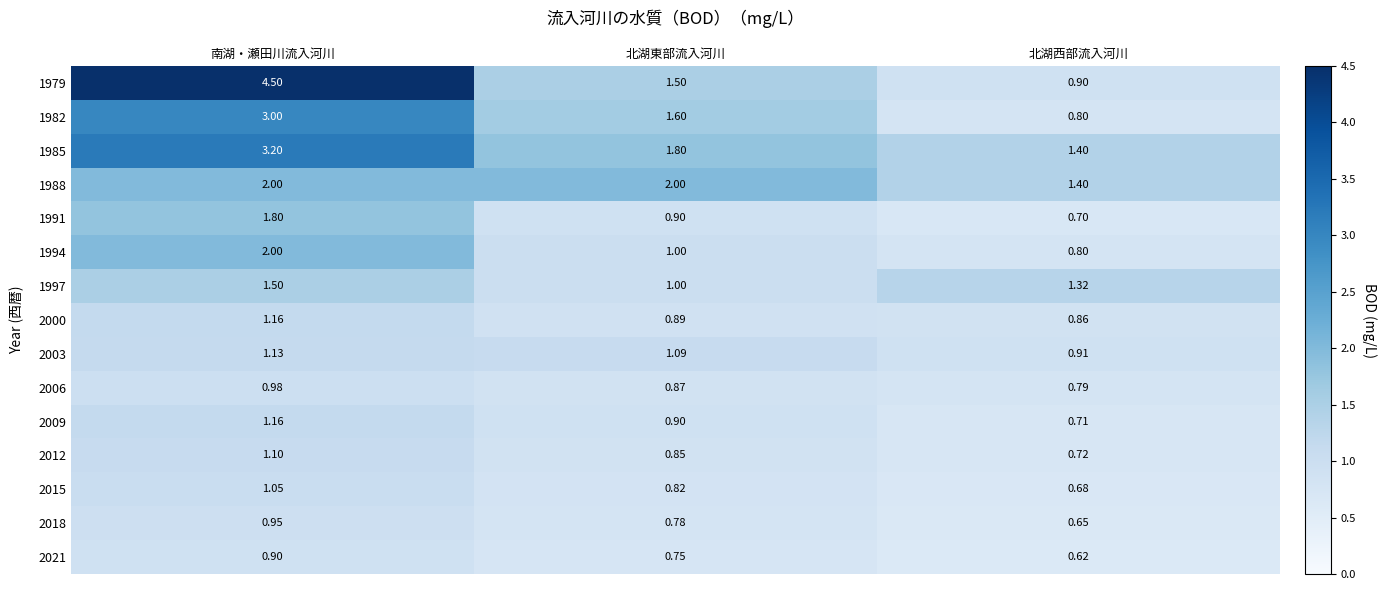

Which category has the highest value in the 1985 series?

南湖・瀬田川流入河川